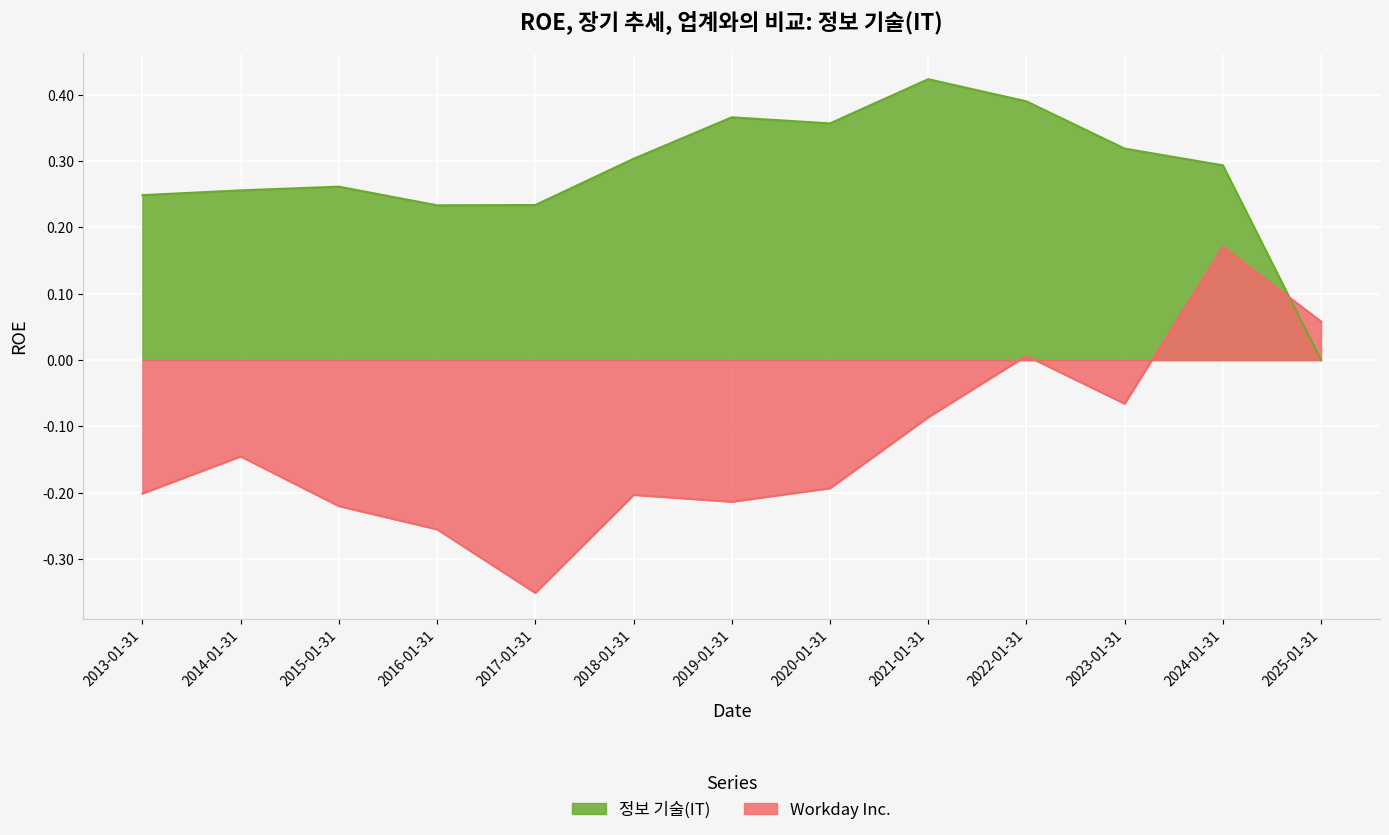

Which series has the largest total across all categories?

정보 기술(IT)